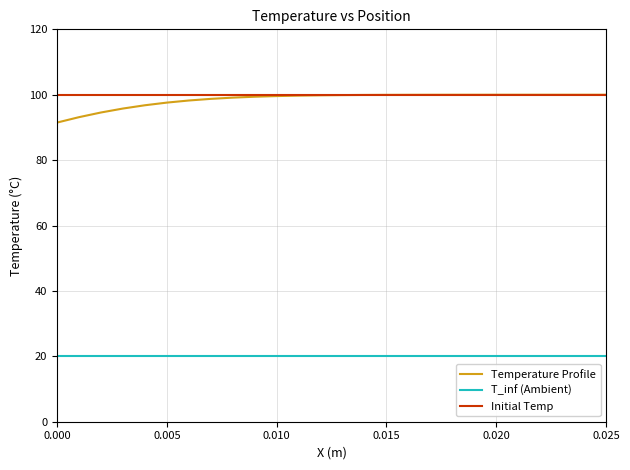

What is the average value of the T_inf (Ambient) series?

20.0